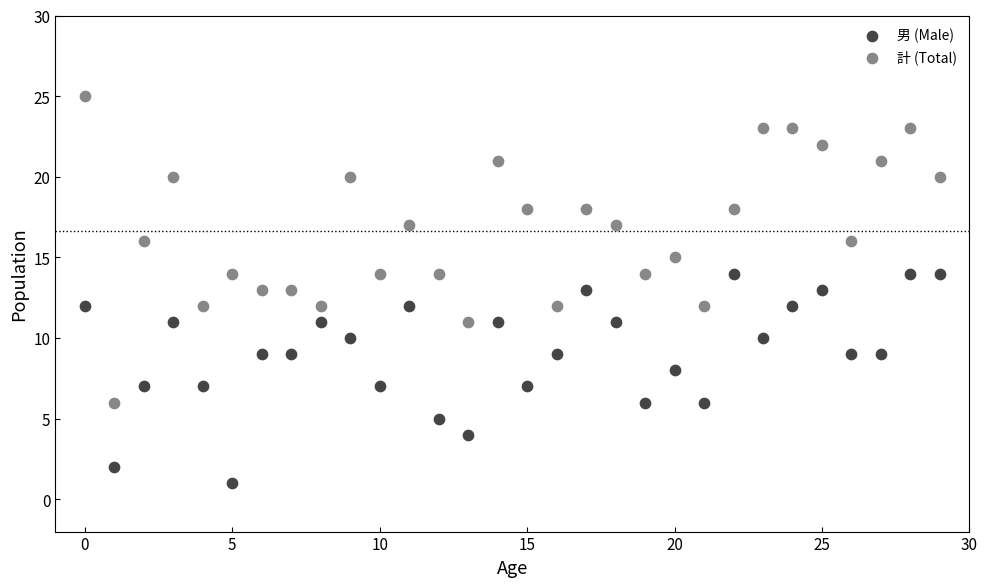

Which series reaches the maximum Y coordinate?

計 (Total)